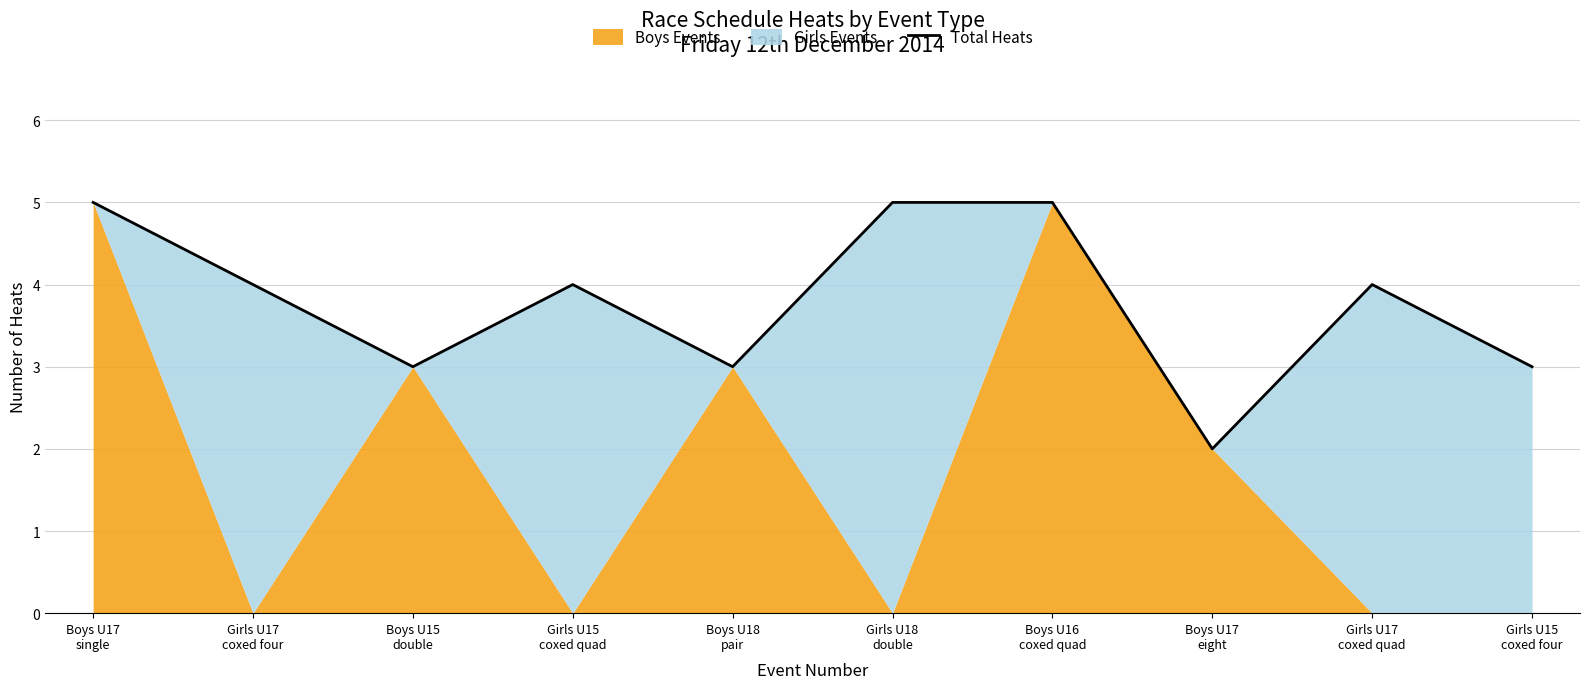

What is the label of the 5th point from the left?

Boys U18
pair